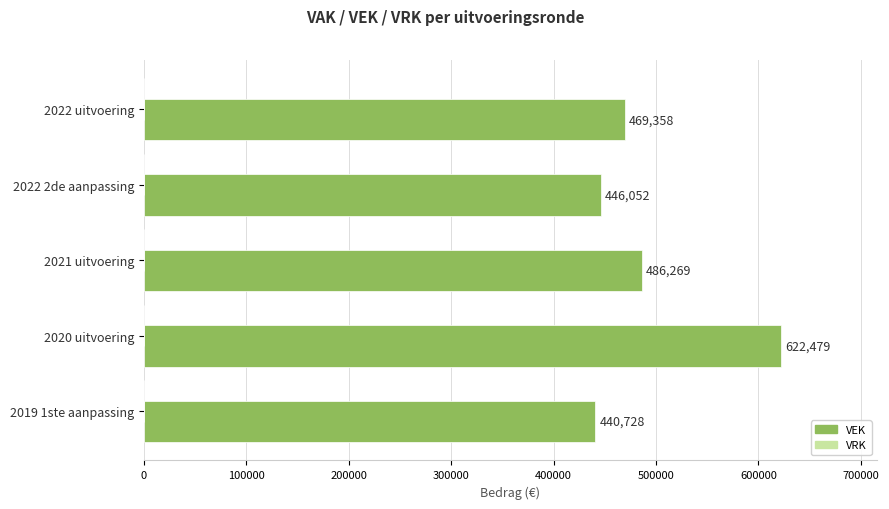

What is the difference between the second highest and second lowest values?

40217